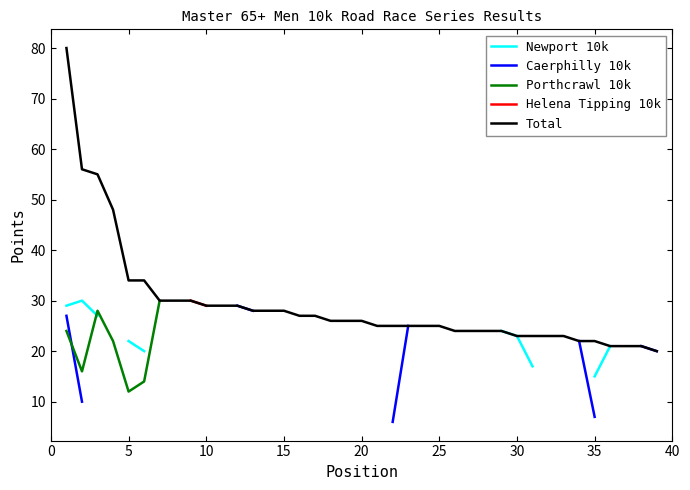

List the series in order of their peak value, lowest first.

Newport 10k, Caerphilly 10k, Porthcrawl 10k, Helena Tipping 10k, Total